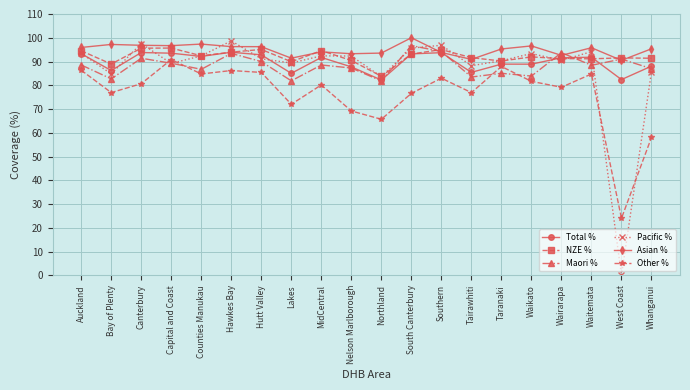

How many data points in Pacific % are above 92?

10